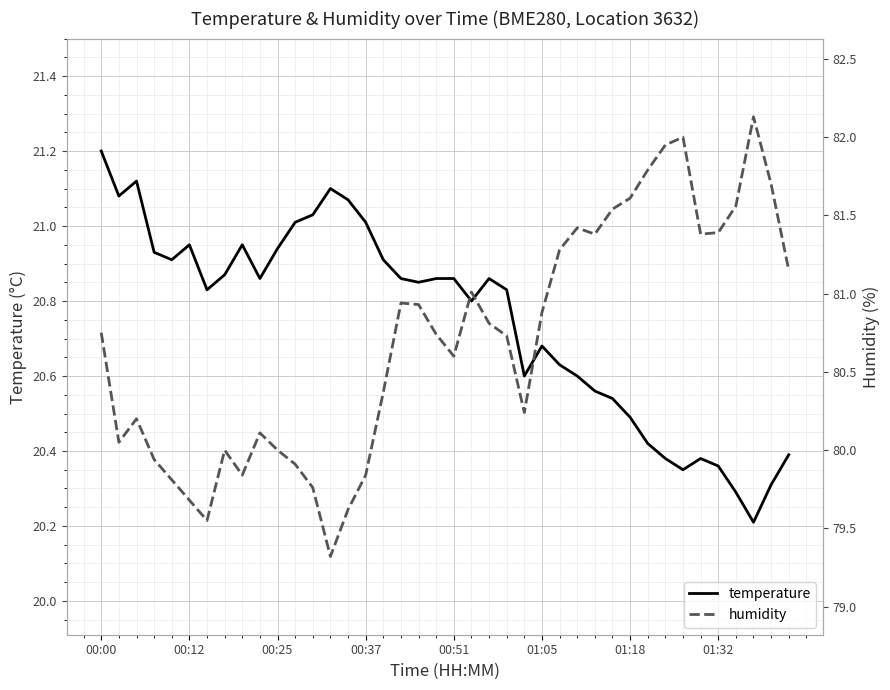

What is the minimum value for temperature?

20.2